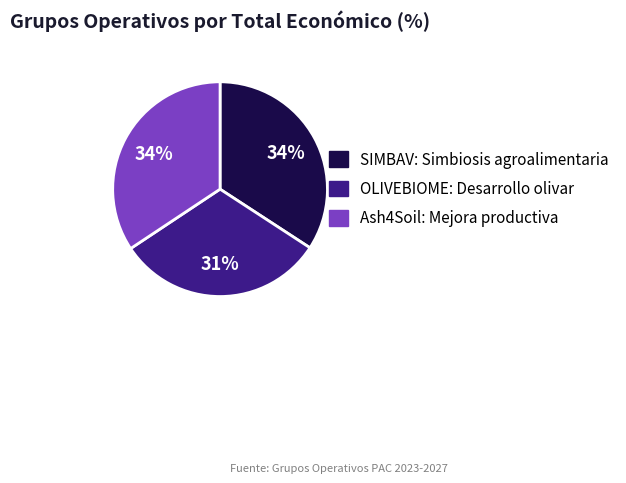

To the nearest percent, what percentage of the pie is OLIVEBIOME: Desarrollo olivar?

31%